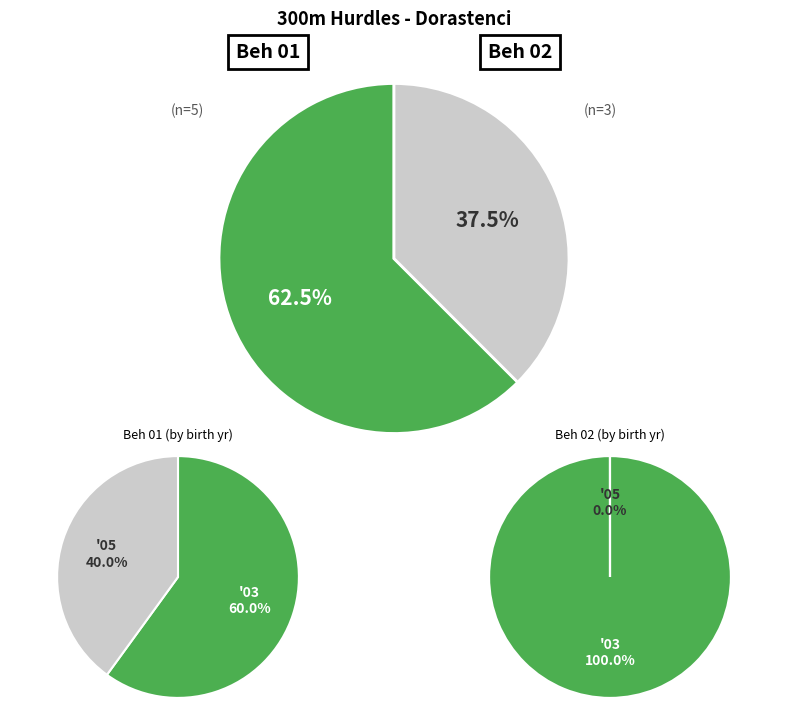

To the nearest percent, what is the average slice percentage?

50%